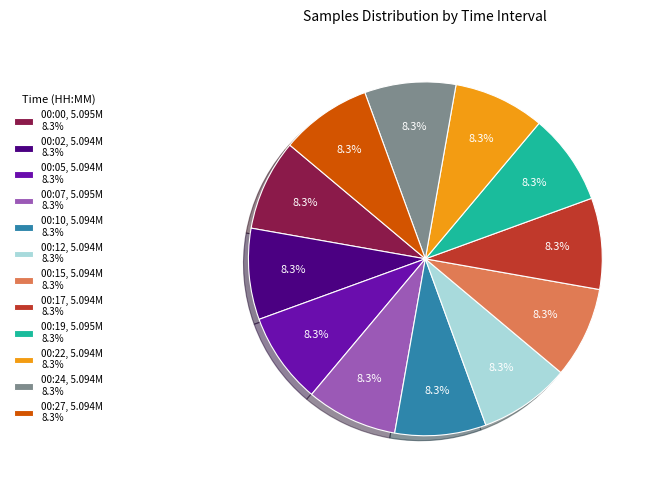

How many slices are in this pie chart?

12